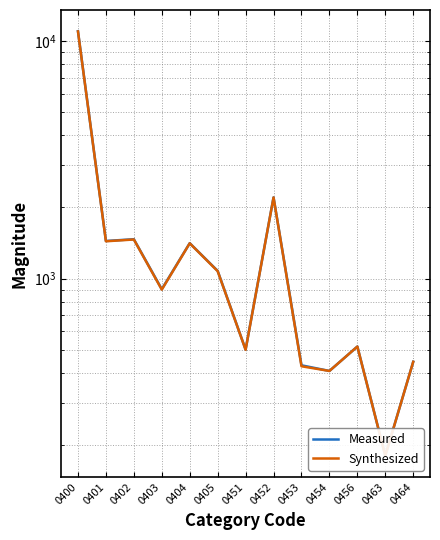

True or false: Measured has more than 2 interior local peaks.

True